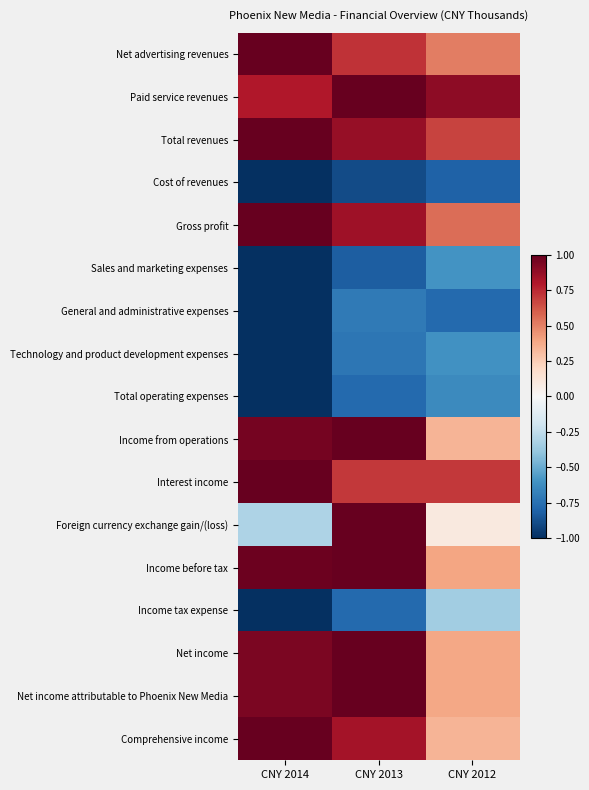

Reading left to right, what are all the values shown in this chart?

Net advertising revenues: CNY 2014=1.0	CNY 2013=0.7	CNY 2012=0.5
Paid service revenues: CNY 2014=0.8	CNY 2013=1.0	CNY 2012=0.9
Total revenues: CNY 2014=1.0	CNY 2013=0.9	CNY 2012=0.7
Cost of revenues: CNY 2014=-1.0	CNY 2013=-0.9	CNY 2012=-0.8
Gross profit: CNY 2014=1.0	CNY 2013=0.9	CNY 2012=0.6
Sales and marketing expenses: CNY 2014=-1.0	CNY 2013=-0.8	CNY 2012=-0.6
General and administrative expenses: CNY 2014=-1.0	CNY 2013=-0.7	CNY 2012=-0.8
Technology and product development expenses: CNY 2014=-1.0	CNY 2013=-0.7	CNY 2012=-0.6
Total operating expenses: CNY 2014=-1.0	CNY 2013=-0.8	CNY 2012=-0.6
Income from operations: CNY 2014=1.0	CNY 2013=1.0	CNY 2012=0.3
Interest income: CNY 2014=1.0	CNY 2013=0.7	CNY 2012=0.7
Foreign currency exchange gain/(loss): CNY 2014=-0.3	CNY 2013=1.0	CNY 2012=0.1
Income before tax: CNY 2014=1.0	CNY 2013=1.0	CNY 2012=0.4
Income tax expense: CNY 2014=-1.0	CNY 2013=-0.8	CNY 2012=-0.4
Net income: CNY 2014=0.9	CNY 2013=1.0	CNY 2012=0.4
Net income attributable to Phoenix New Media: CNY 2014=0.9	CNY 2013=1.0	CNY 2012=0.4
Comprehensive income: CNY 2014=1.0	CNY 2013=0.8	CNY 2012=0.3